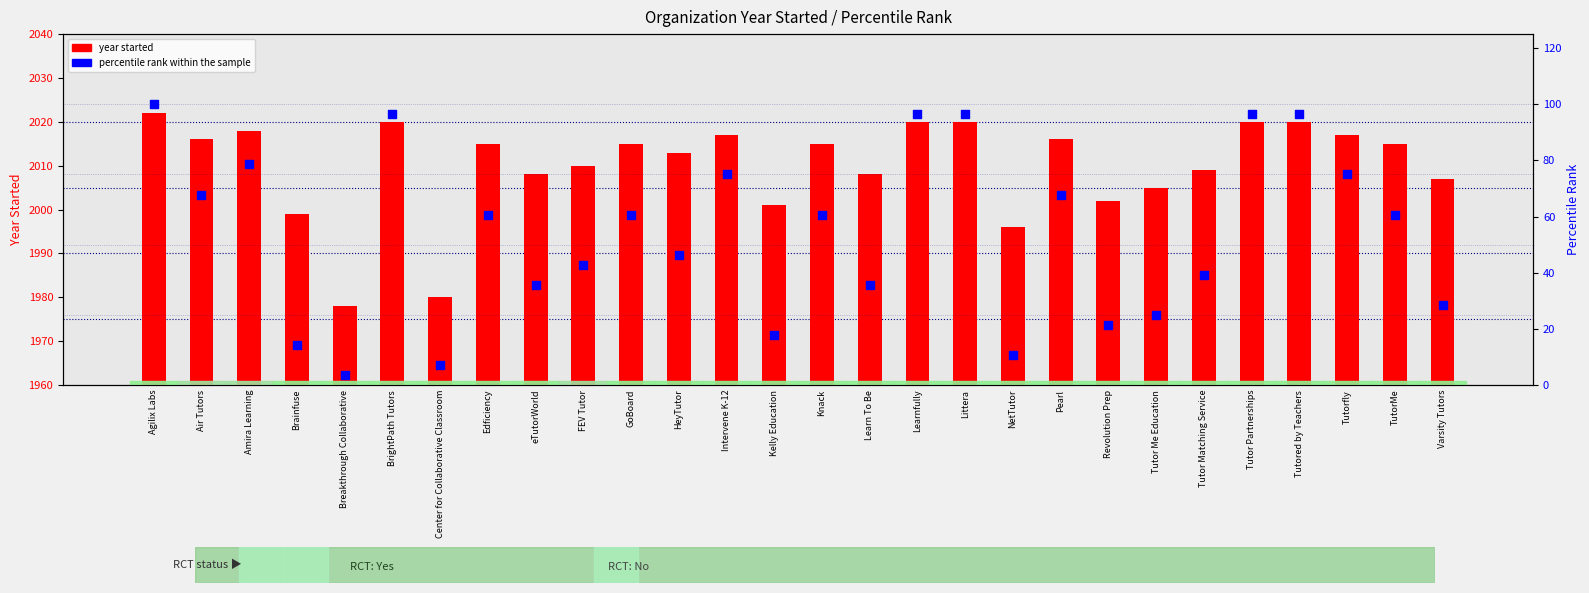

Which series reaches the minimum Y coordinate?

percentile rank within the sample